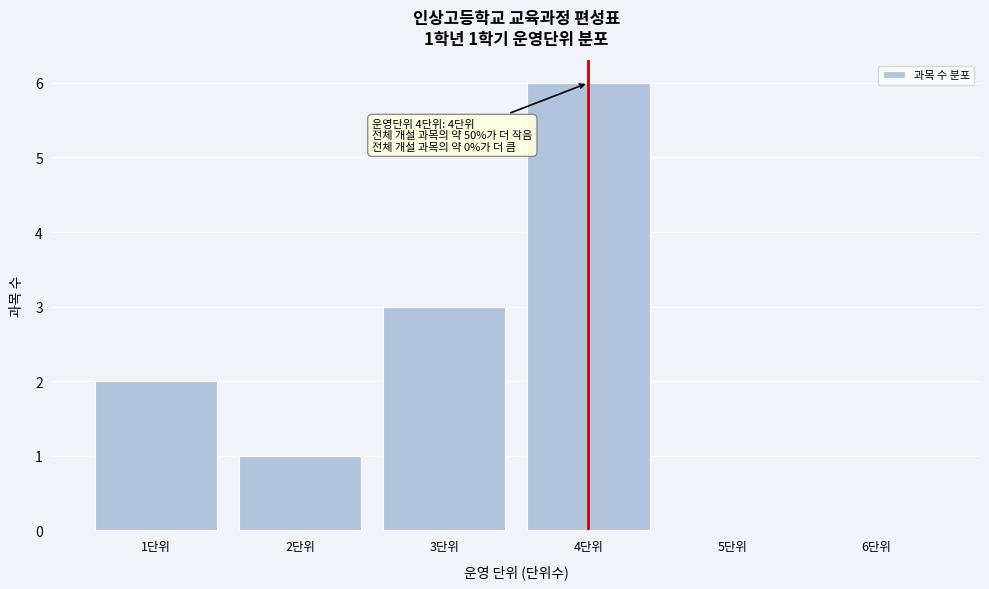

Which range on the x-axis has the tallest bar?

3.5 to 4.5